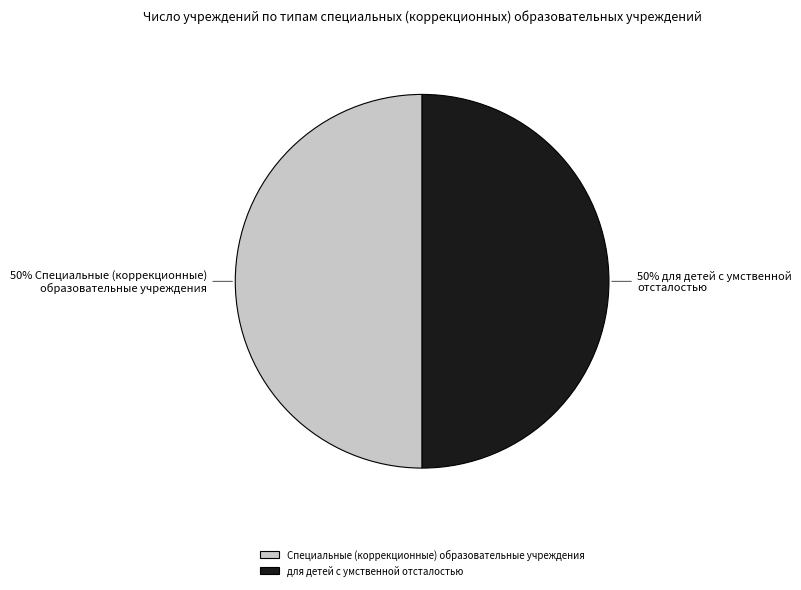

What is the ratio of the value at для детей с умственной отсталостью to the value at Специальные (коррекционные) образовательные учреждения?

1.0